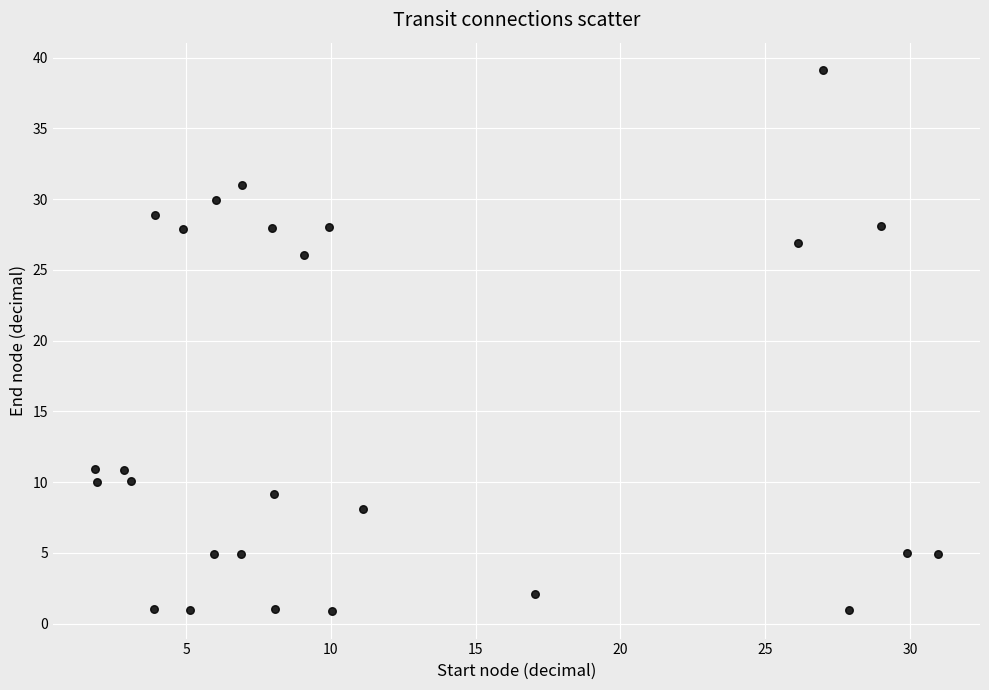

What Y value in the scatter plot is closest to 20?

26.1